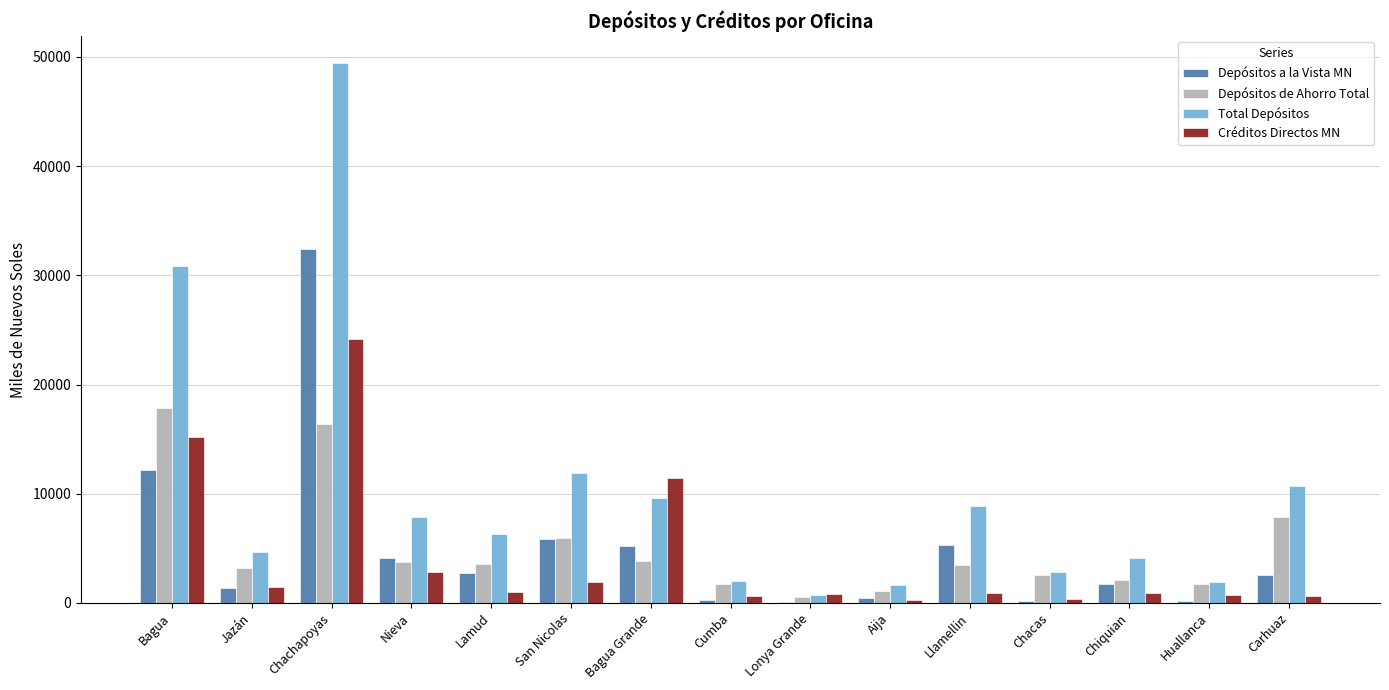

Which category has the highest value across all series?

Chachapoyas